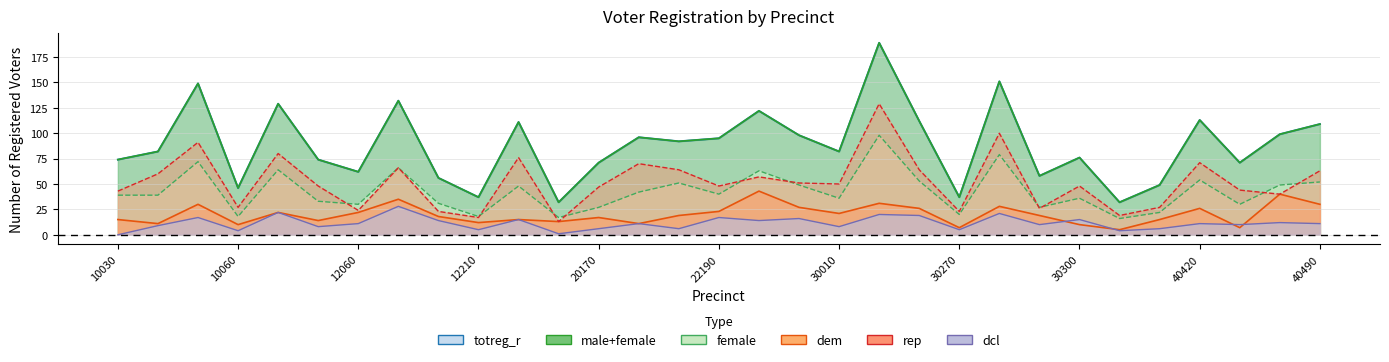

Reading left to right, list all the values displayed in this chart.

totreg_r: 10030=74	10040=82	10050=149	10060=46	10130=129	10135=74	12060=62	12080=132	12110=56	12210=37	20140=111	20160=32	20170=71	20250=96	20255=92	22190=95	22230=122	22240=98	30010=82	30120=189	30260=112	30270=37	30280=151	30290=58	30300=76	32350=32	40360=49	40420=113	40440=71	40485=99	40490=109
male: 10030=74	10040=82	10050=149	10060=46	10130=129	10135=74	12060=62	12080=132	12110=56	12210=37	20140=111	20160=32	20170=71	20250=96	20255=92	22190=95	22230=122	22240=98	30010=82	30120=189	30260=112	30270=37	30280=151	30290=58	30300=76	32350=32	40360=49	40420=113	40440=71	40485=99	40490=109
female: 10030=39	10040=39	10050=72	10060=18	10130=64	10135=33	12060=30	12080=66	12110=31	12210=18	20140=48	20160=17	20170=27	20250=42	20255=51	22190=40	22230=63	22240=49	30010=36	30120=98	30260=53	30270=20	30280=79	30290=27	30300=36	32350=16	40360=22	40420=54	40440=30	40485=49	40490=52
dem: 10030=15	10040=11	10050=30	10060=10	10130=22	10135=14	12060=22	12080=35	12110=18	12210=12	20140=15	20160=13	20170=17	20250=11	20255=19	22190=23	22230=43	22240=27	30010=21	30120=31	30260=26	30270=7	30280=28	30290=19	30300=10	32350=5	40360=15	40420=26	40440=7	40485=40	40490=30
rep: 10030=43	10040=60	10050=91	10060=27	10130=80	10135=48	12060=24	12080=66	12110=23	12210=17	20140=76	20160=13	20170=47	20250=70	20255=64	22190=48	22230=57	22240=51	30010=50	30120=129	30260=64	30270=23	30280=100	30290=26	30300=48	32350=19	40360=27	40420=71	40440=44	40485=40	40490=63
dcl: 10030=0	10040=9	10050=17	10060=4	10130=22	10135=8	12060=11	12080=28	12110=14	12210=5	20140=15	20160=1	20170=6	20250=11	20255=6	22190=17	22230=14	22240=16	30010=8	30120=20	30260=19	30270=5	30280=21	30290=10	30300=15	32350=4	40360=6	40420=11	40440=10	40485=12	40490=11